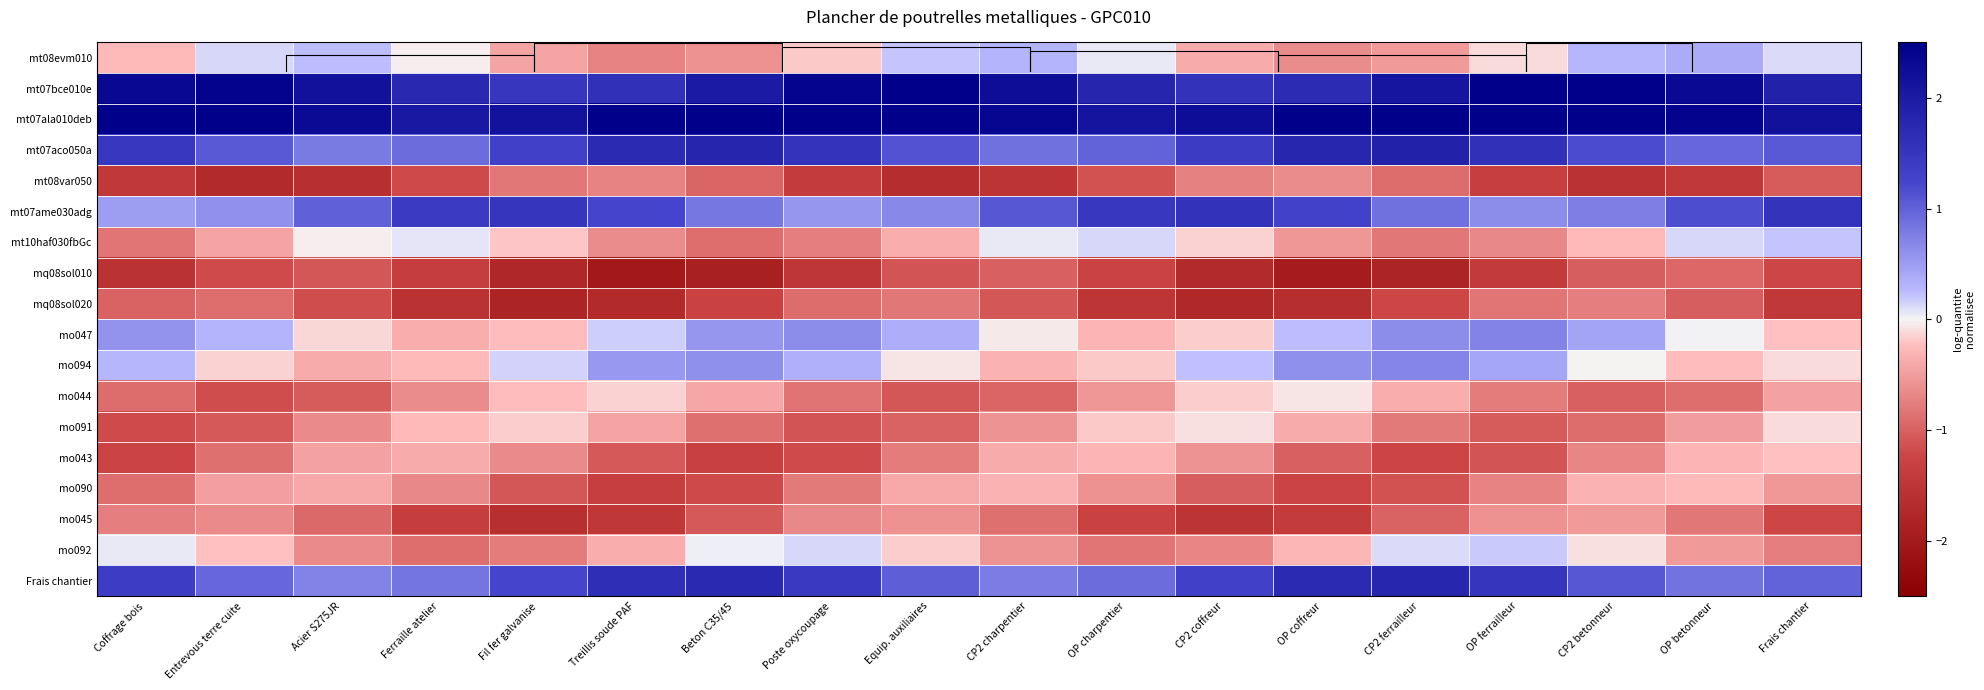

What is the greatest value displayed?

3.1